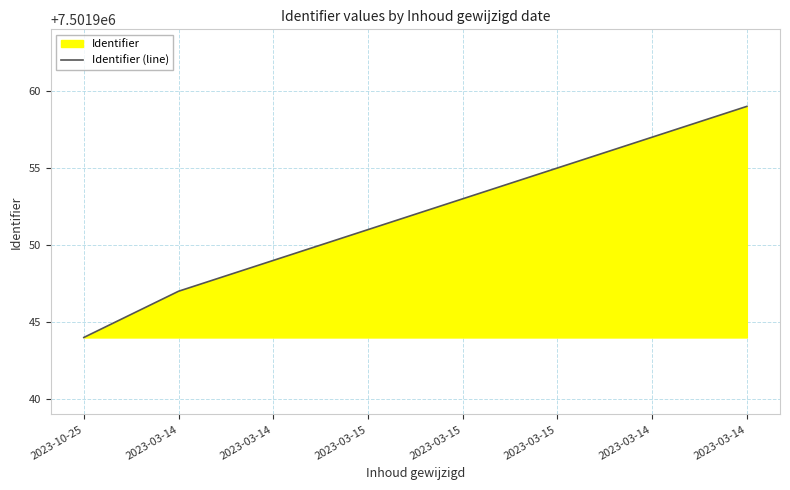

True or false: the data shows 12131570 at 2023-03-15.

False